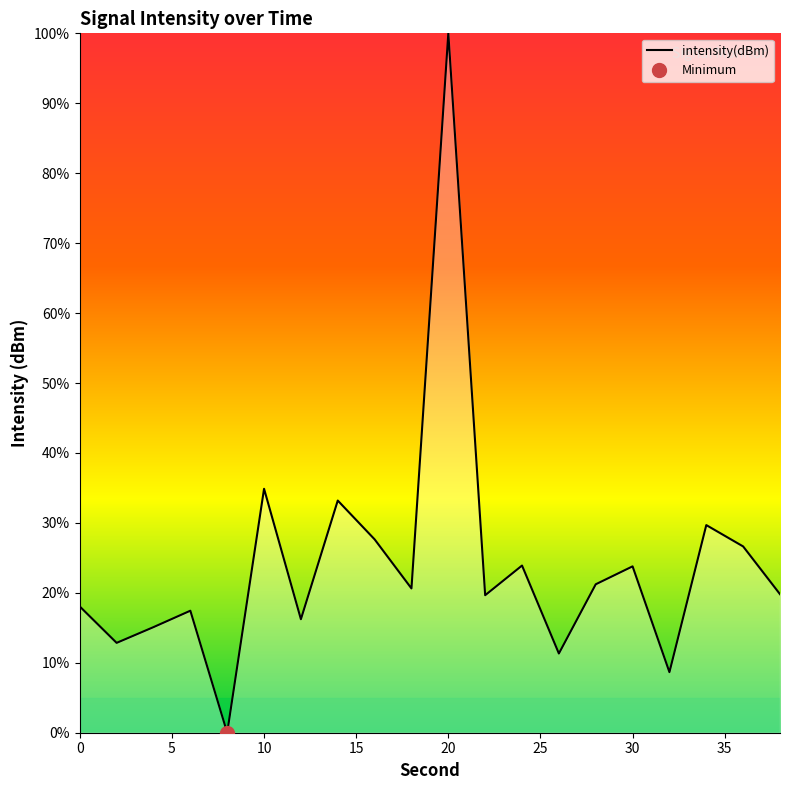

At which label does intensity(dBm) reach its peak?

20